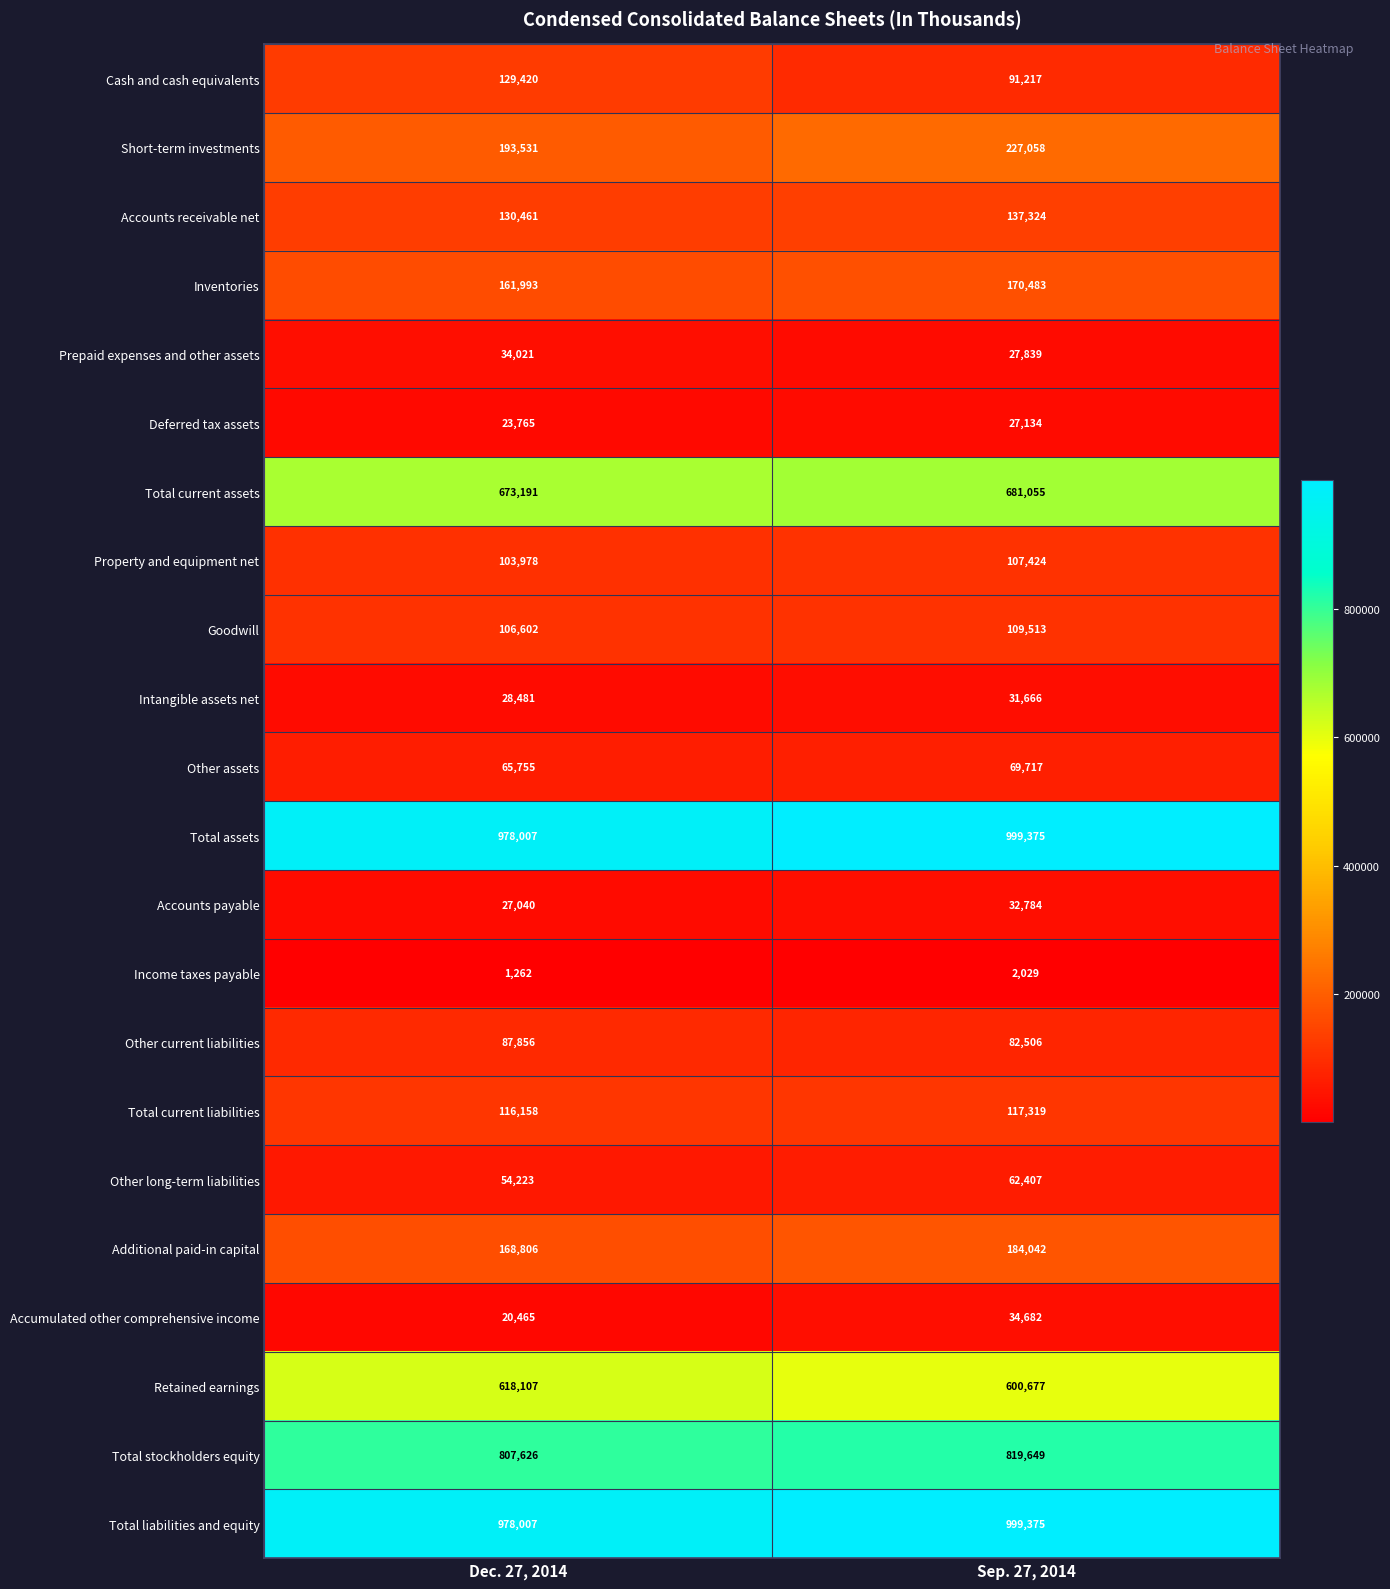

What is the smallest value displayed?

1262